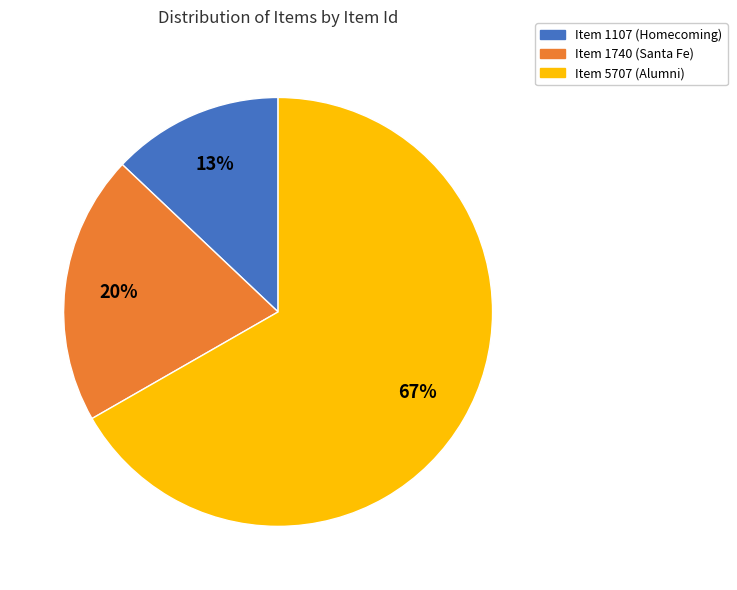

To the nearest percent, what is the average slice percentage?

33%